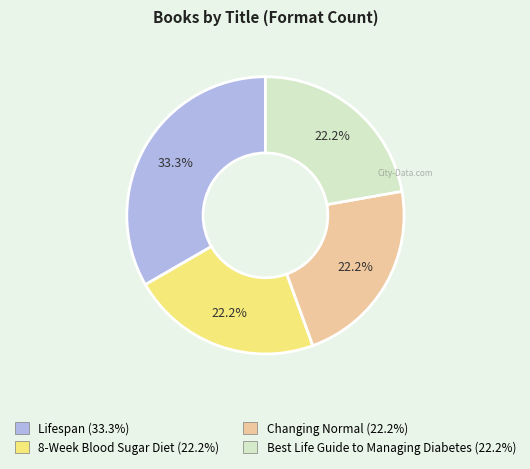

How many segments does this pie chart have?

4